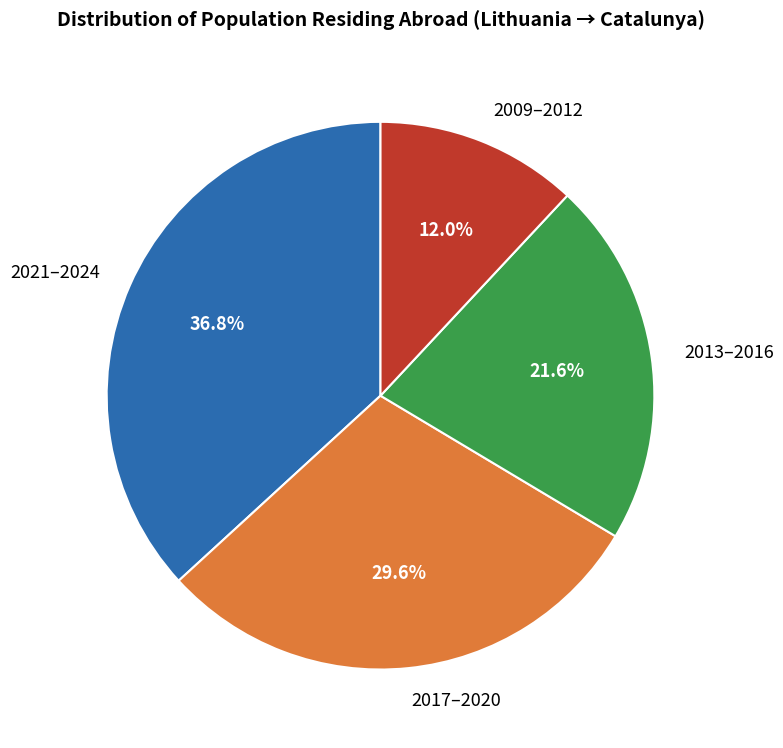

What is the ratio of the value at 2017–2020 to the value at 2009–2012?

2.5